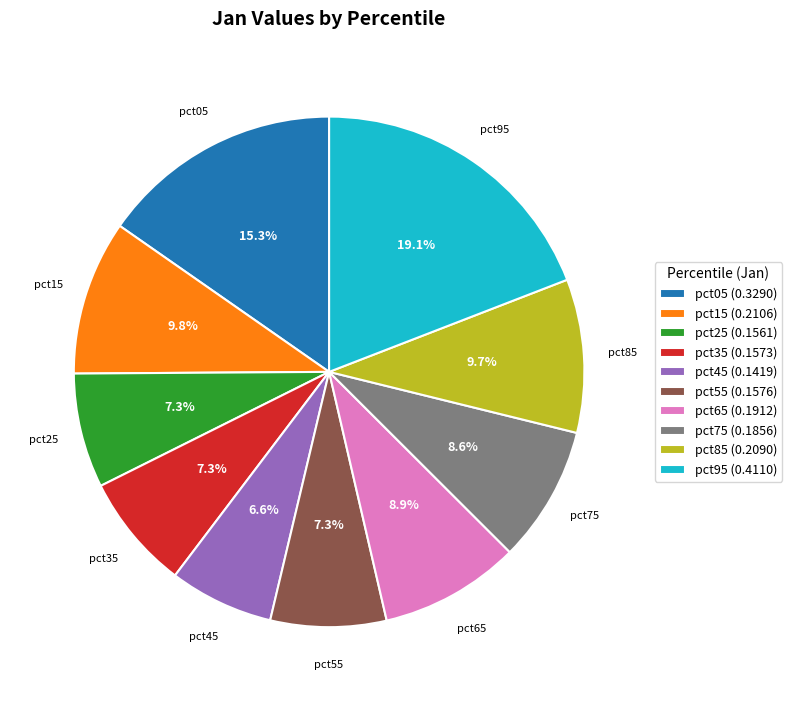

Does pct05 account for over 50% of the chart?

No